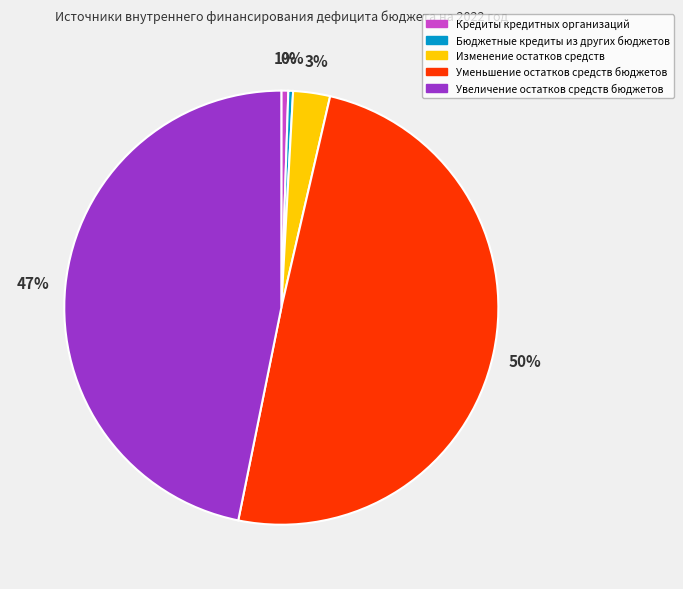

What is the largest slice in the pie chart?

Уменьшение остатков средств бюджетов